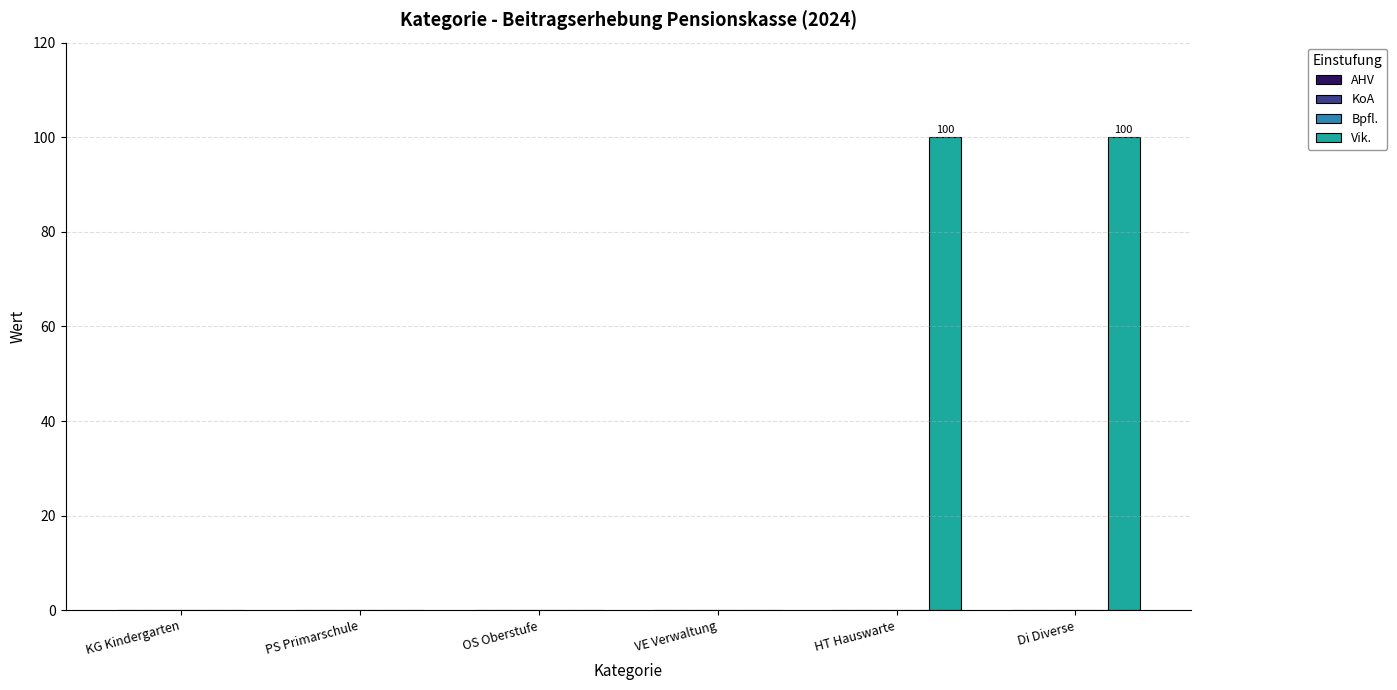

What is the sum of all values?

200